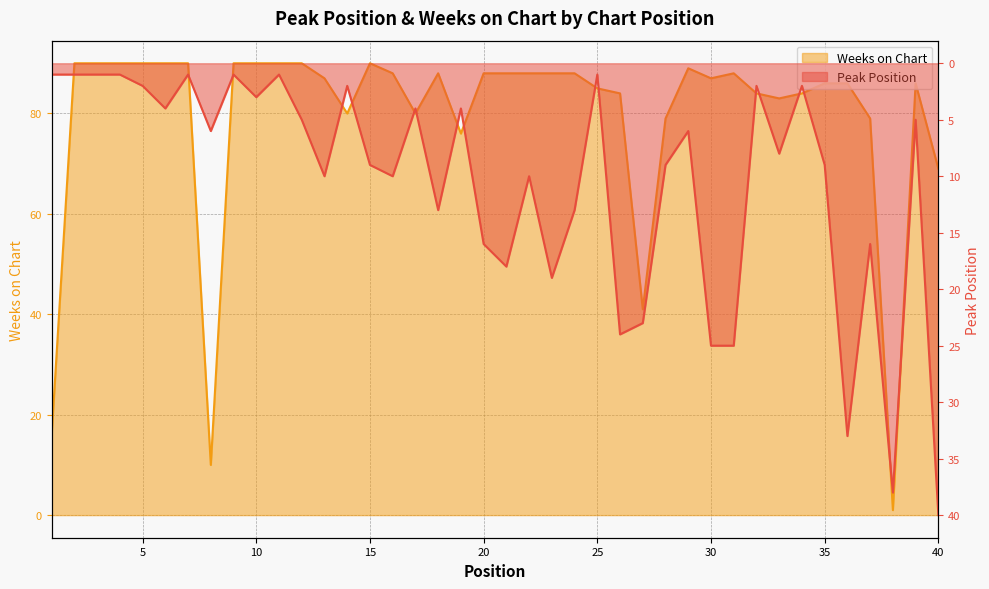

What is the value of the Weeks on Chart point at the 32nd from the left?

84